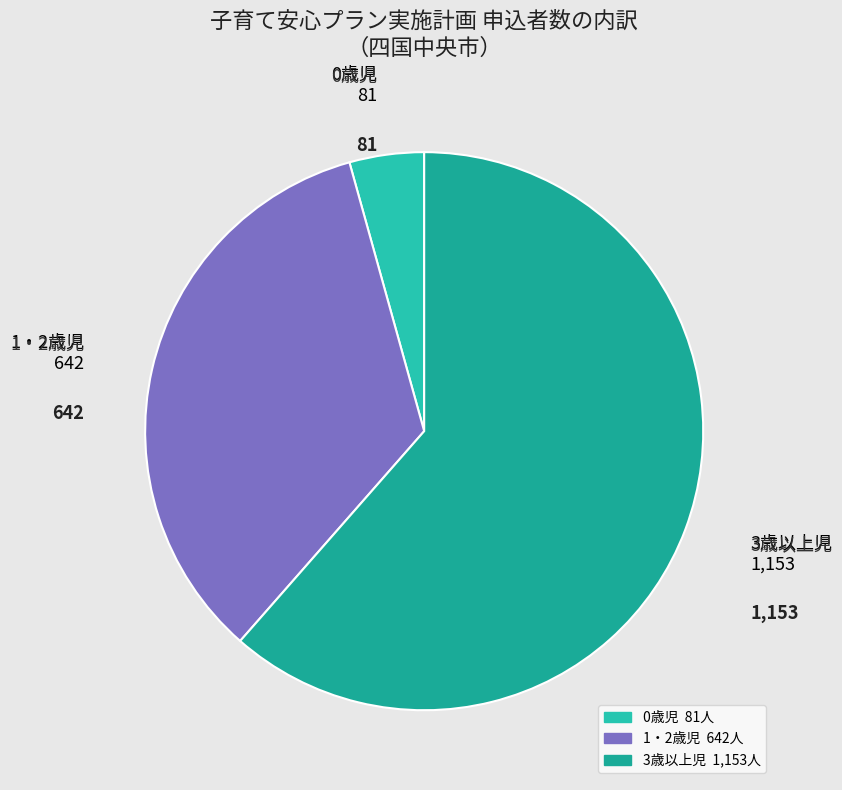

Rank the categories by value from highest to lowest.

3歳以上児, 1・2歳児, 0歳児